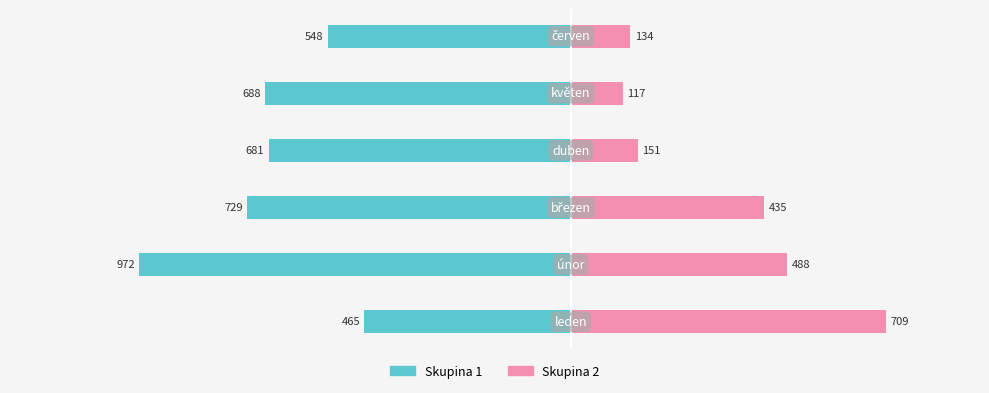

How many bars are there in total?

12